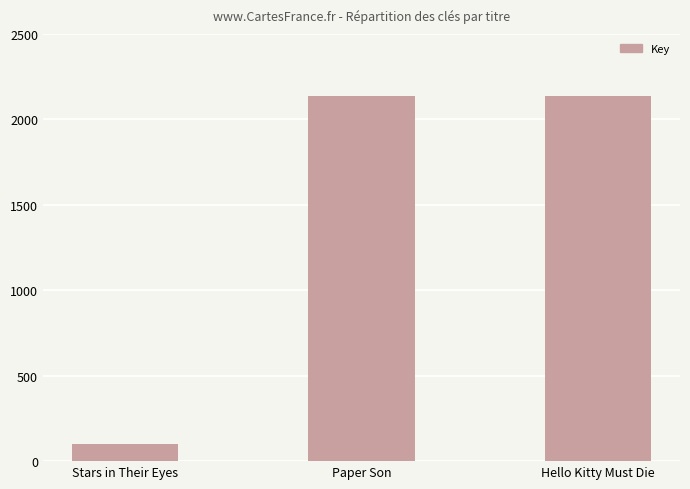

What is the smallest value displayed?

100.8